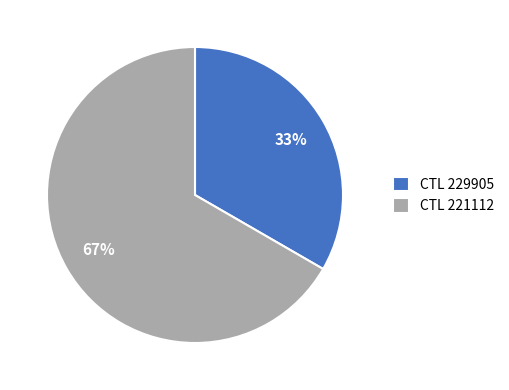

Approximately how many times larger is the value at CTL 221112 compared to CTL 229905?

2.0